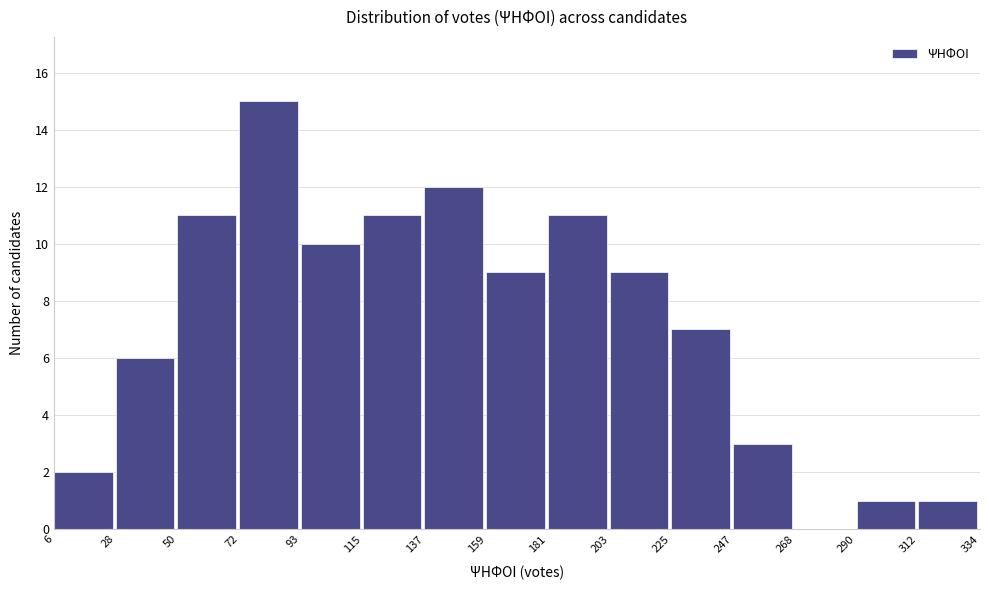

Reading left to right, transcribe this chart: for each bar, give the range it covers on the x-axis and its height. The values are not printed on the chart, so give them approximately, as read against the axis.

6 to 28: 2
28 to 50: 6
50 to 72: 11
72 to 93: 15
93 to 115: 10
115 to 137: 11
137 to 159: 12
159 to 181: 9
181 to 203: 11
203 to 225: 9
225 to 247: 7
247 to 268: 3
268 to 290: 0
290 to 312: 1
312 to 334: 1